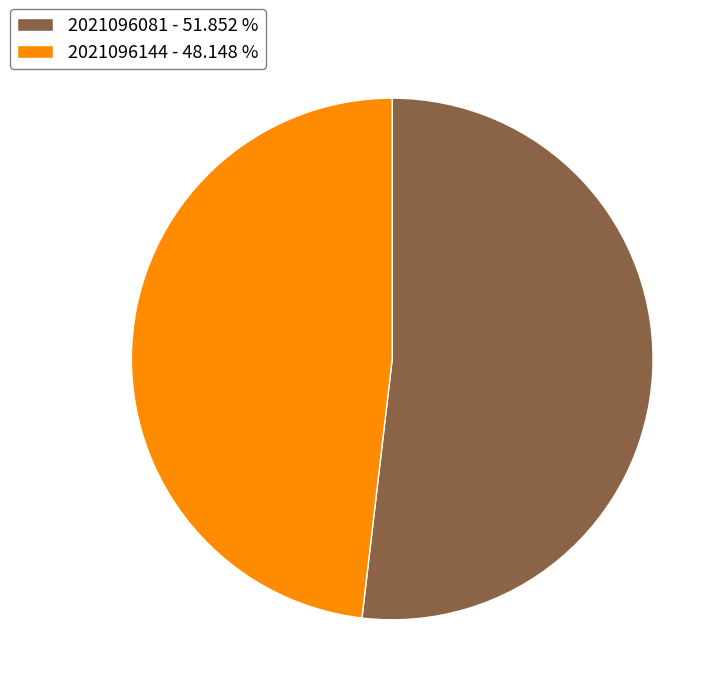

The 2021096144 slice represents 43% of the pie. True or false?

False